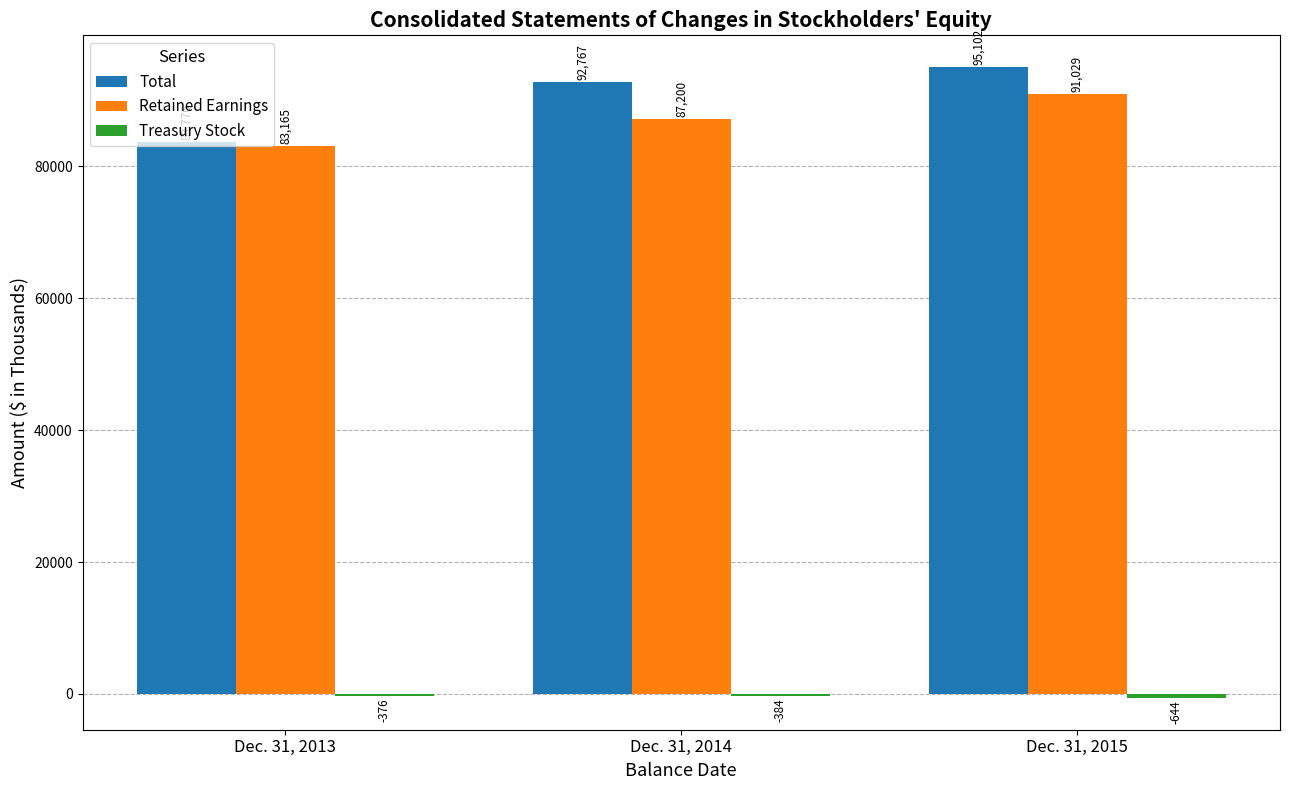

At which label is Total closest to 89439?

Dec. 31, 2014